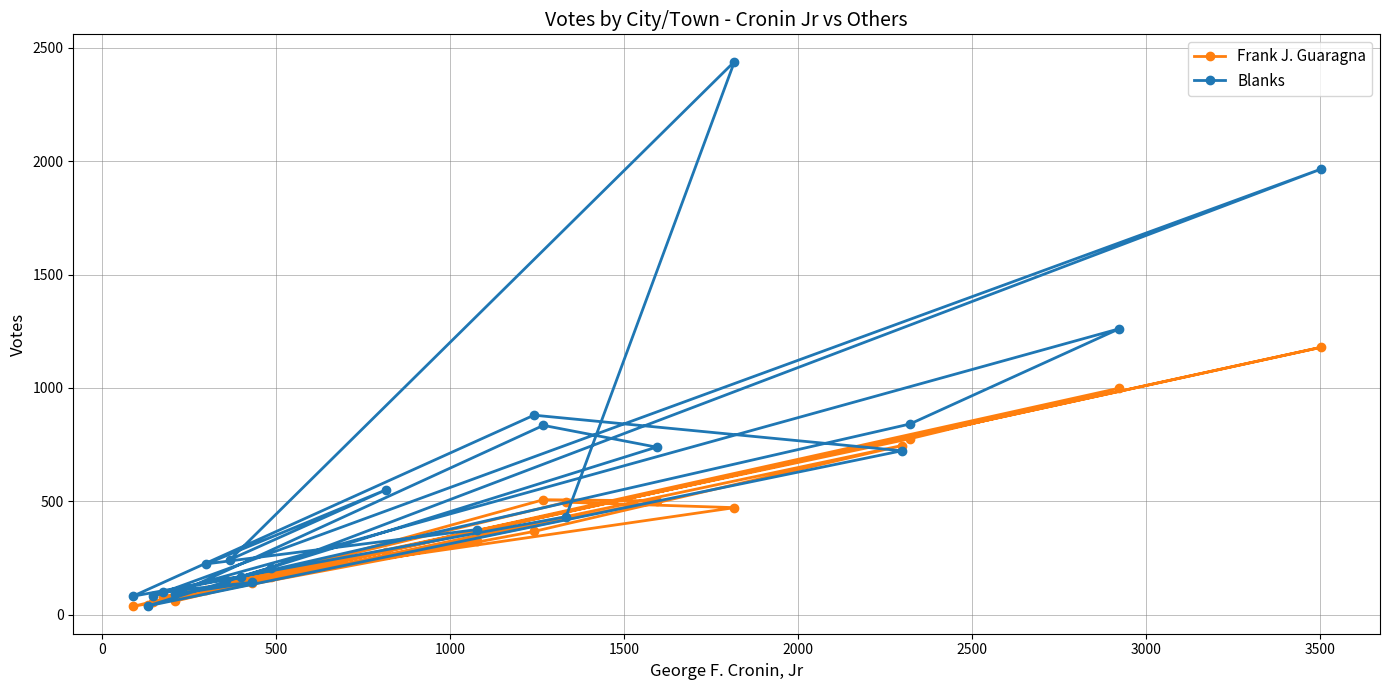

In Frank J. Guaragna, how many points are higher than both neighbors (excluding endpoints)?

7